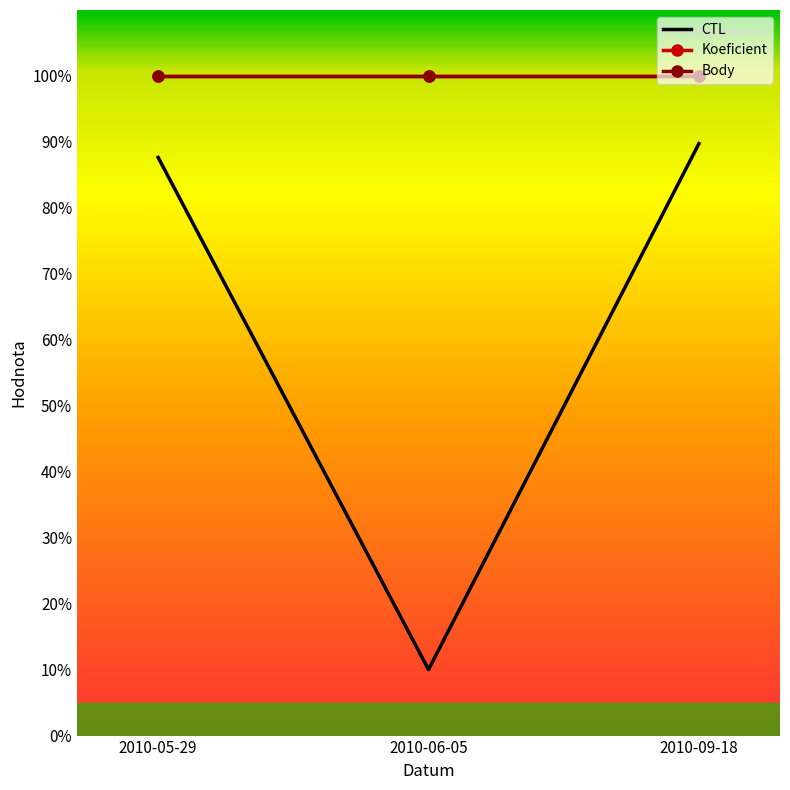

What is the average value of the Koeficient series?

100.0